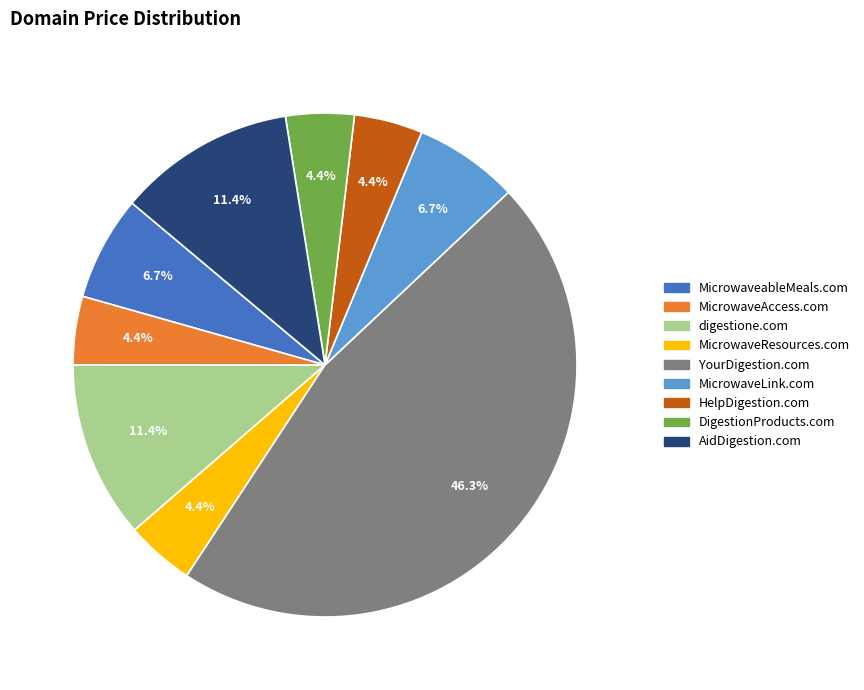

Is there any slice that represents more than half of the pie?

No